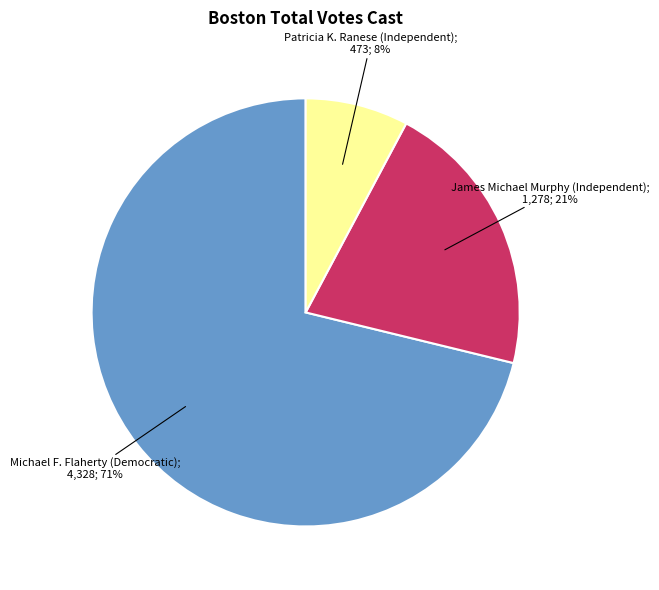

How many slices are in this pie chart?

3